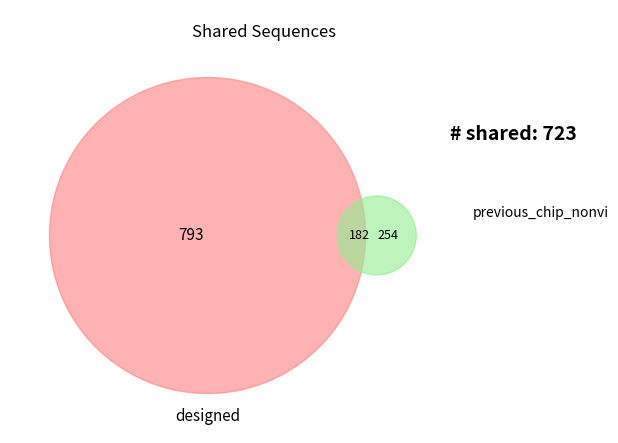

Is the sum of 36 and 21 greater than half?

No